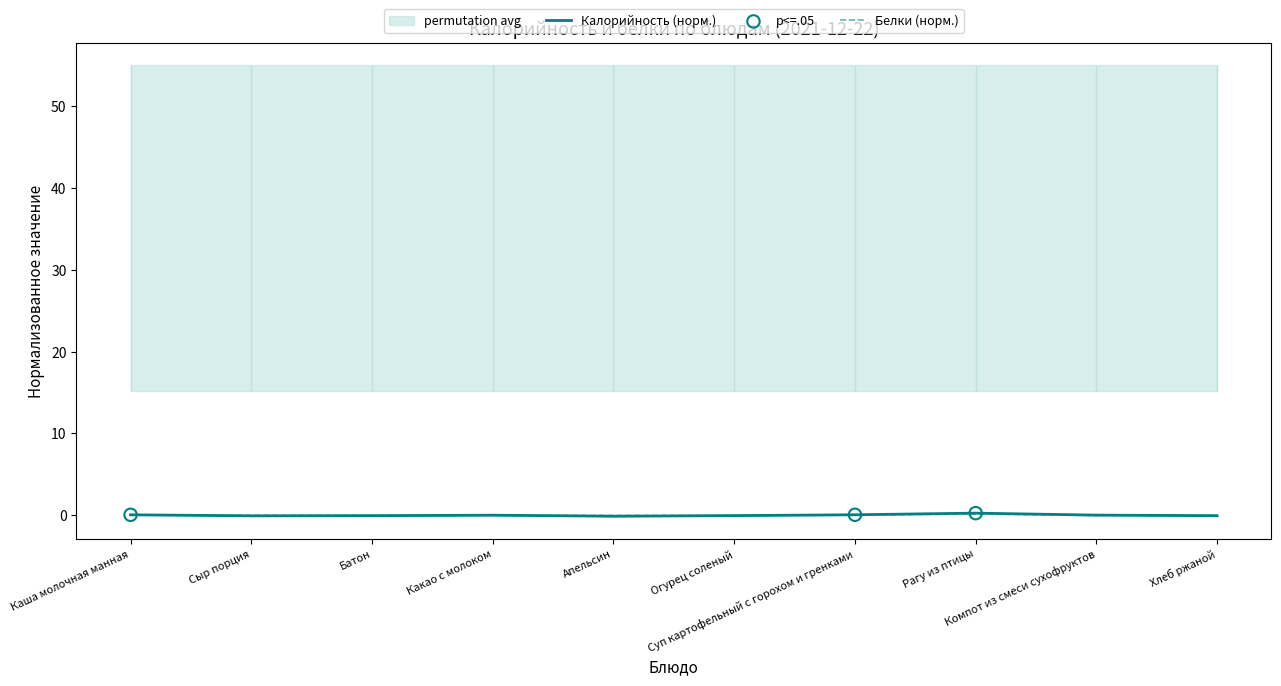

Which series reaches the minimum Y coordinate?

Калорийность